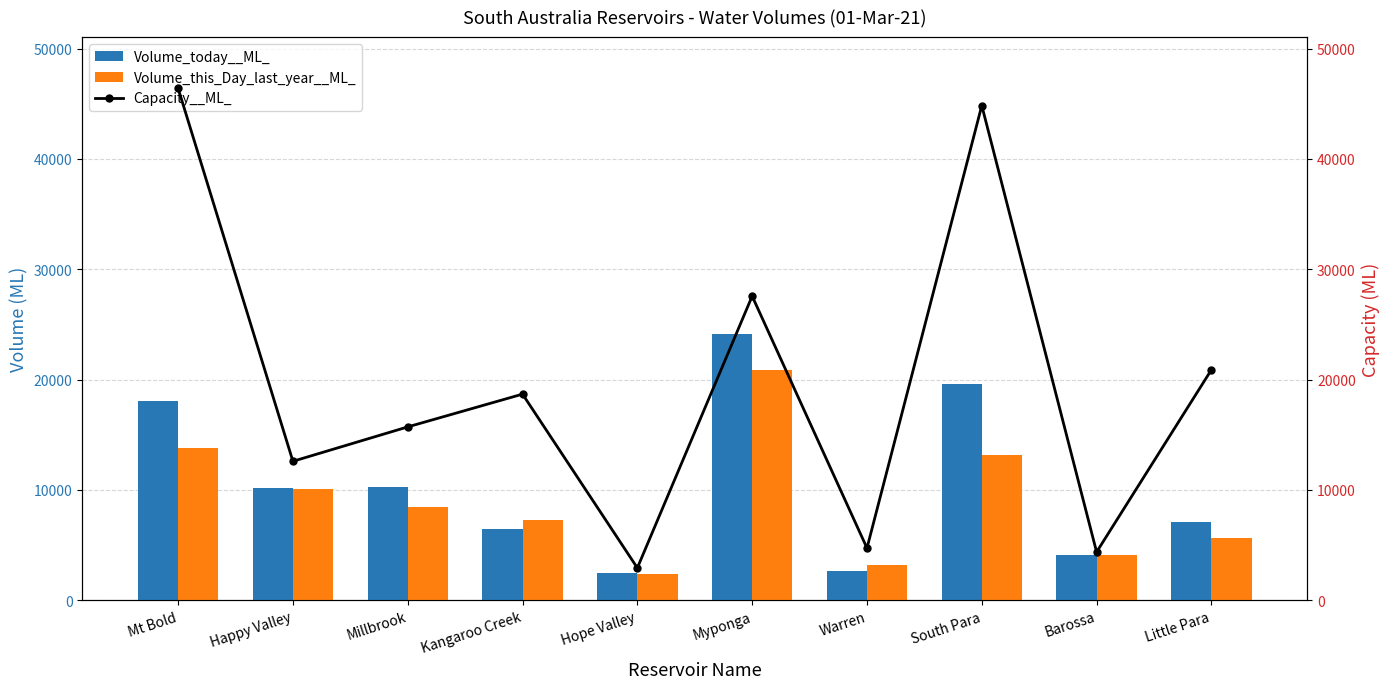

What is the approximate value of Capacity__ML_ at Myponga?

27565.2